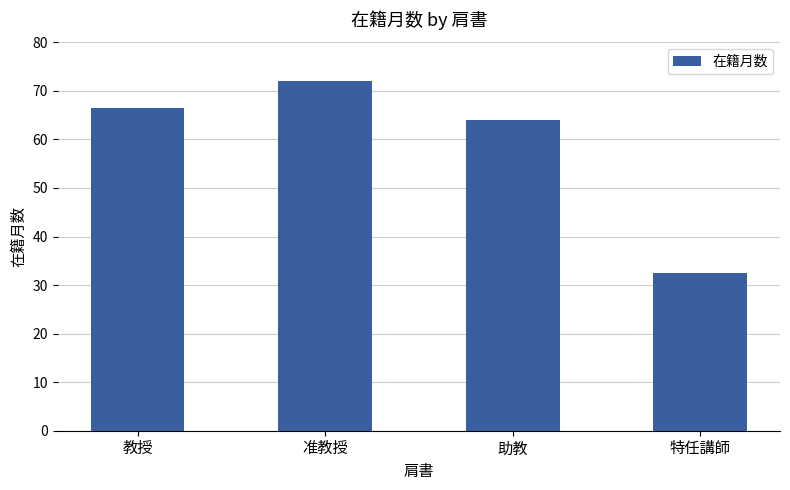

What is the average value?

58.8